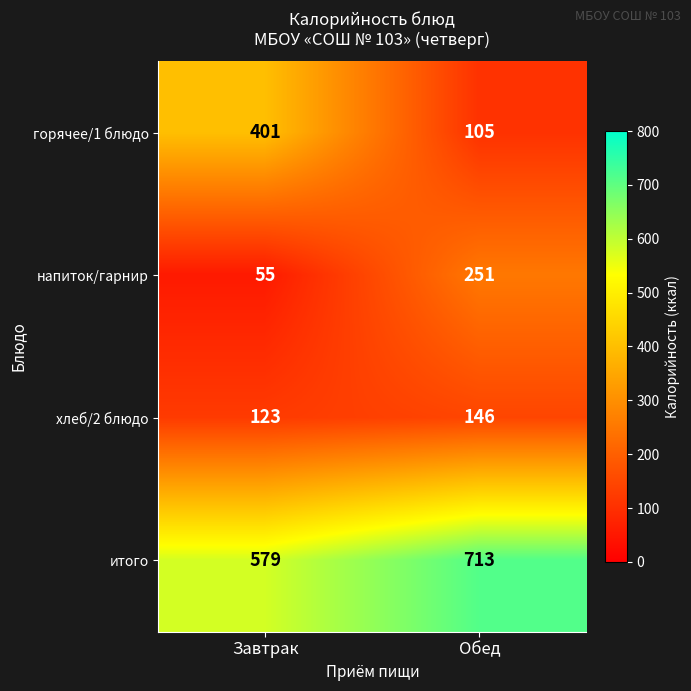

Rank the series by their maximum value, from highest to lowest.

итого, горячее/1 блюдо, напиток/гарнир, хлеб/2 блюдо